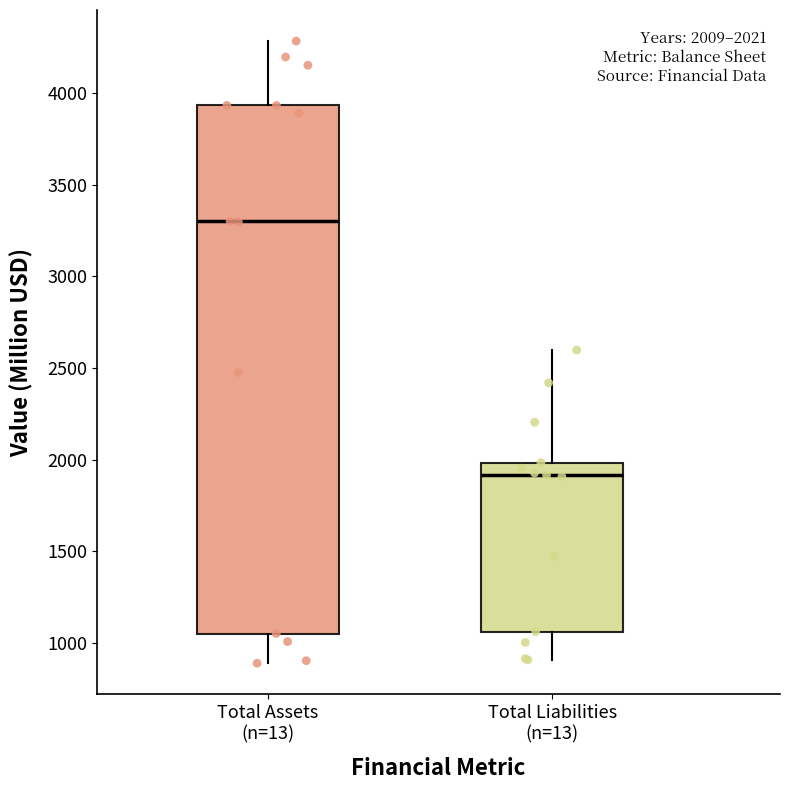

Comparing the boxes themselves (not the whiskers), which one is the tallest?

Total Assets (n=13)